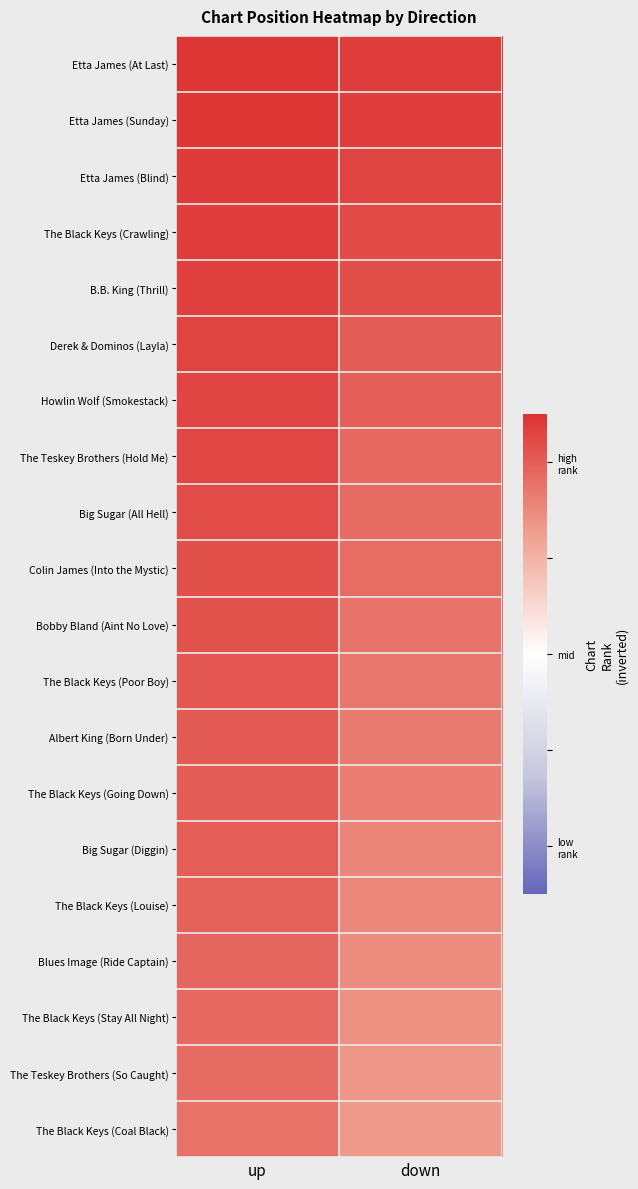

Rank the series by their maximum value, from highest to lowest.

Etta James (At Last), Etta James (Sunday), Etta James (Blind), The Black Keys (Crawling), B.B. King (Thrill), Derek & Dominos (Layla), Howlin Wolf (Smokestack), The Teskey Brothers (Hold Me), Big Sugar (All Hell), Colin James (Into the Mystic), Bobby Bland (Aint No Love), The Black Keys (Poor Boy), Albert King (Born Under), The Black Keys (Going Down), Big Sugar (Diggin), The Black Keys (Louise), Blues Image (Ride Captain), The Black Keys (Stay All Night), The Teskey Brothers (So Caught), The Black Keys (Coal Black)